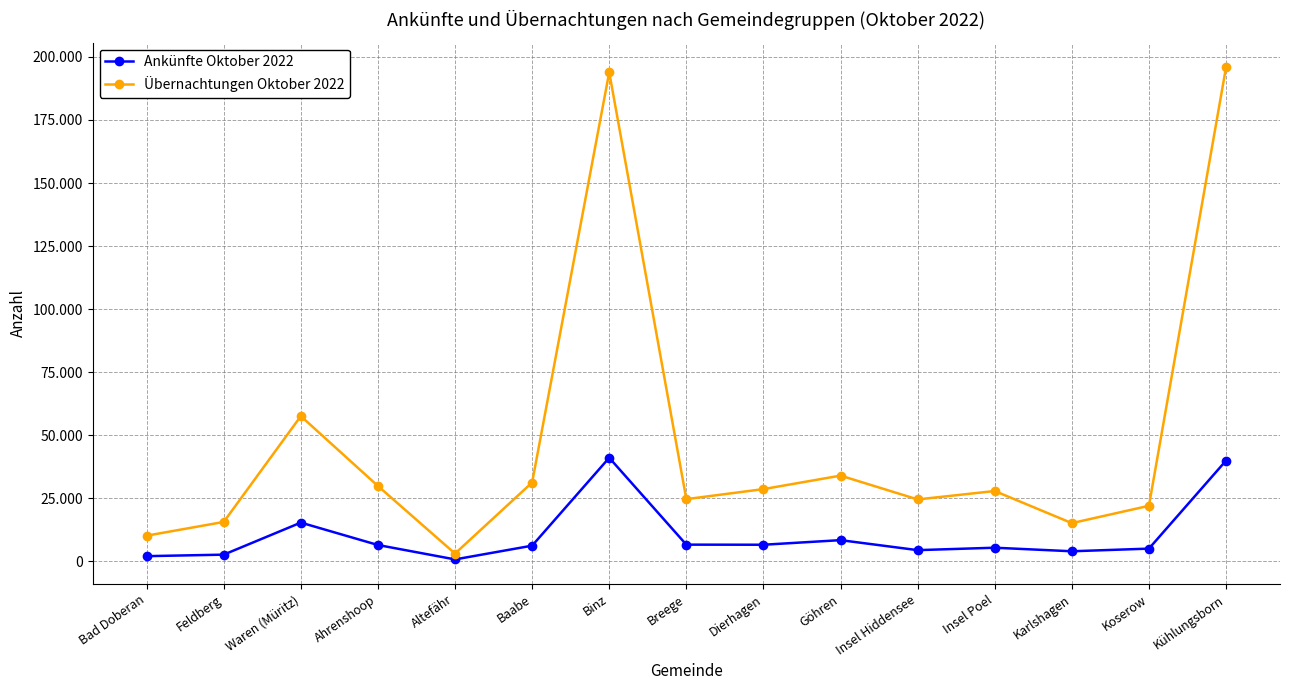

What are all the series names shown in the legend?

Ankünfte Oktober 2022, Übernachtungen Oktober 2022